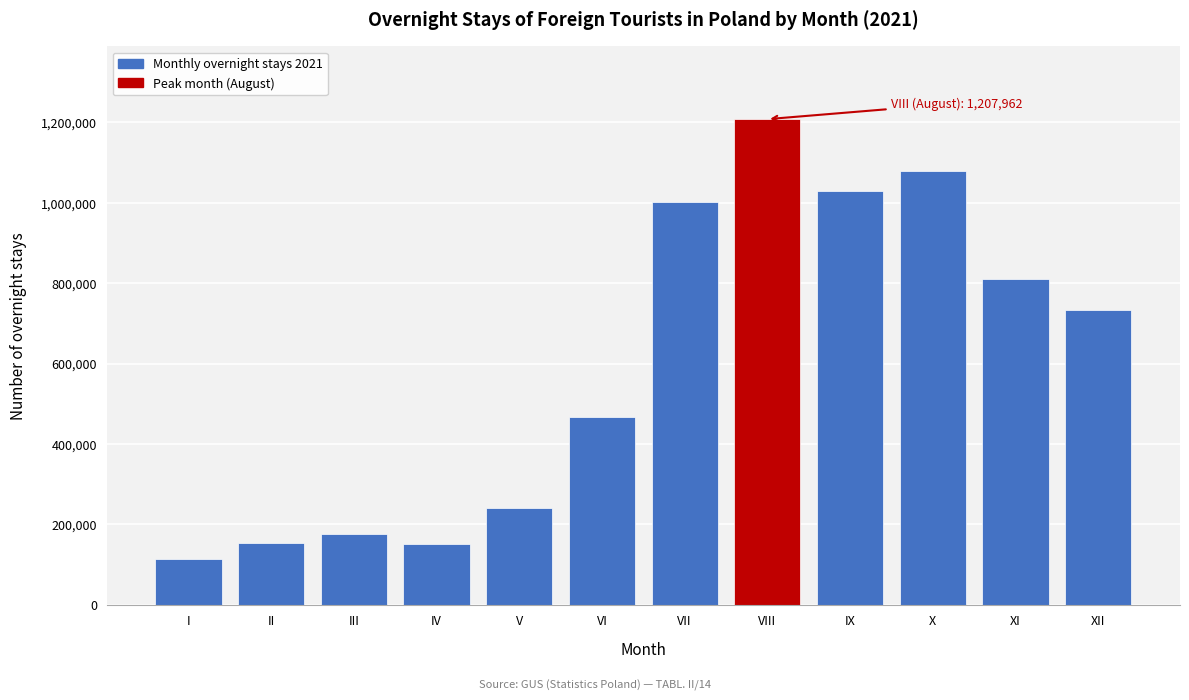

What is the minimum value shown in the chart?

113784